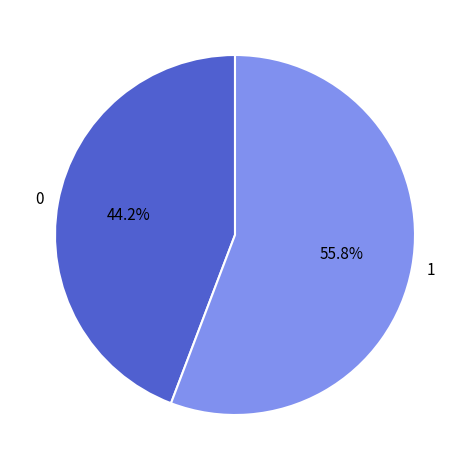

What is the ratio of the value at 1 to the value at 0?

1.3